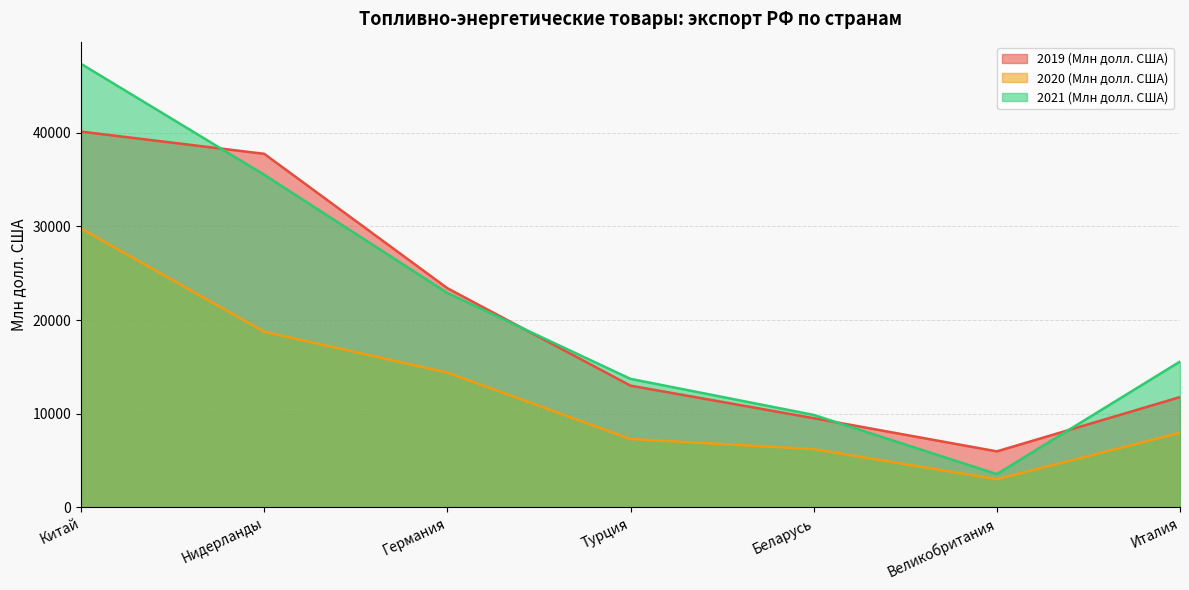

Does the chart have visible grid lines?

Yes